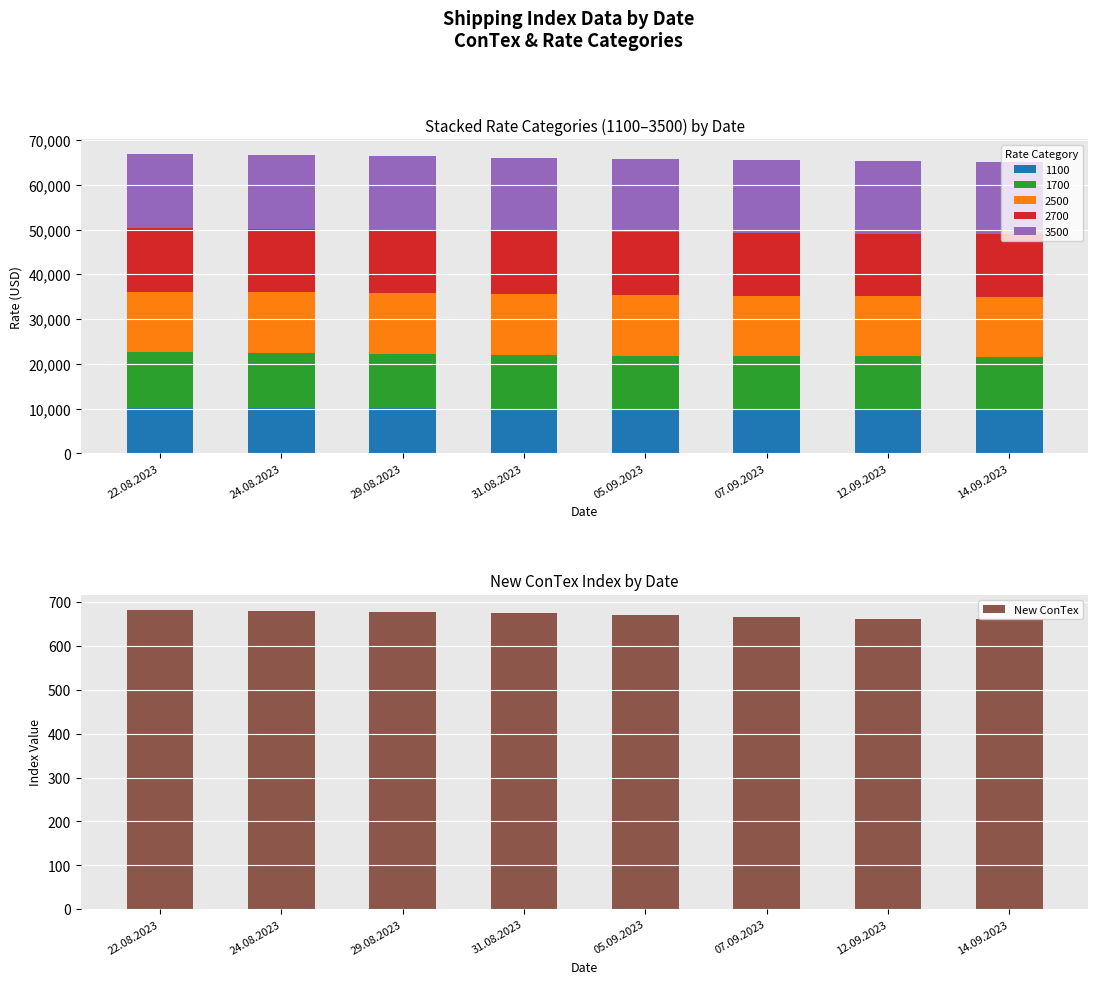

What is the greatest value displayed?

682